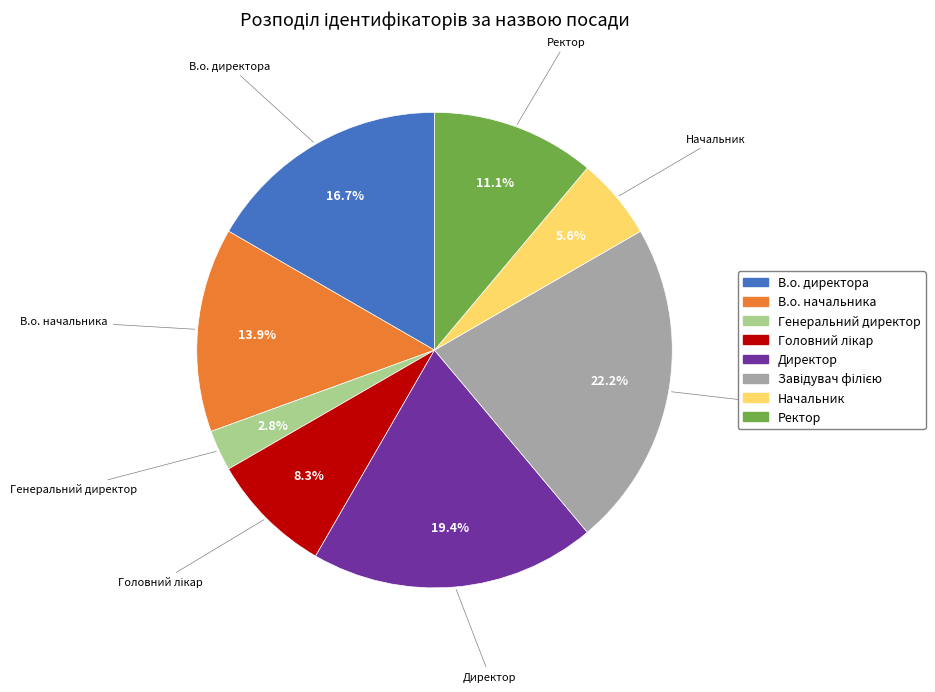

To the nearest percent, what portion does В.о. начальника represent?

14%